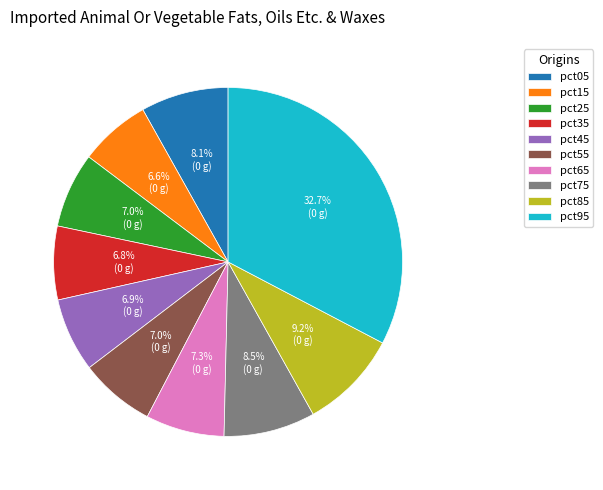

How many slices are in this pie chart?

10